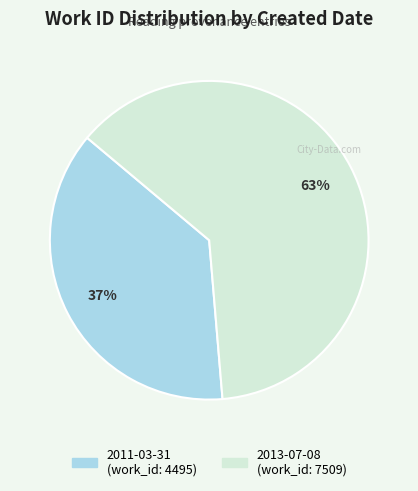

To the nearest percent, what percentage of the pie is 2013-07-08?

63%